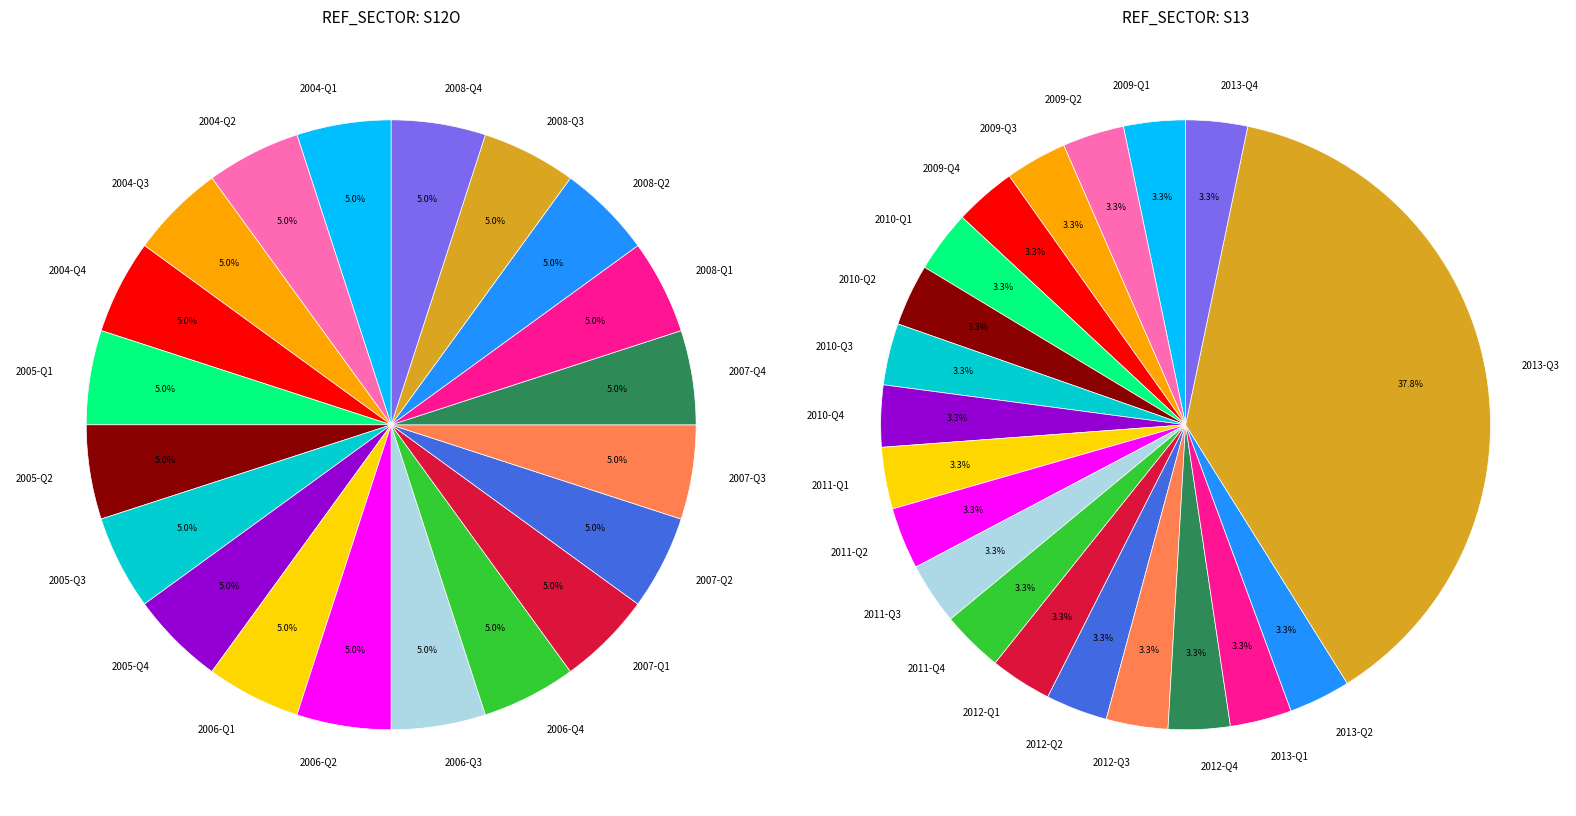

Is the sum of 2008-Q2 and 2007-Q3 greater than half?

No